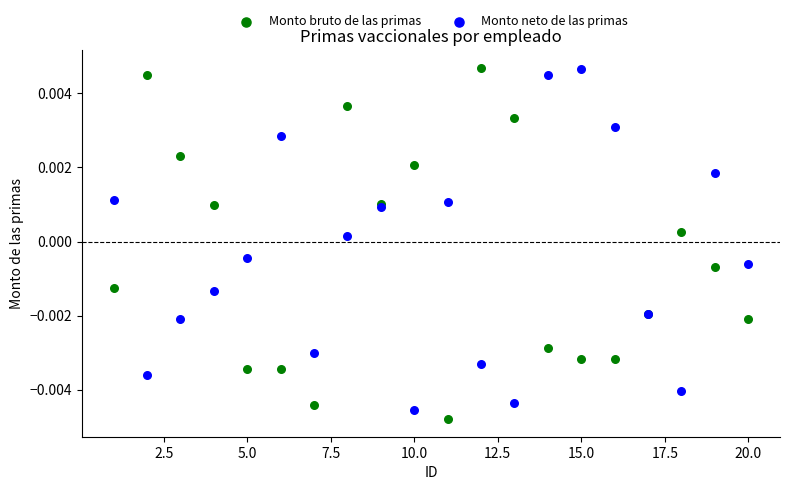

What is the X range (max minus min) for the scatter plot?

19.0